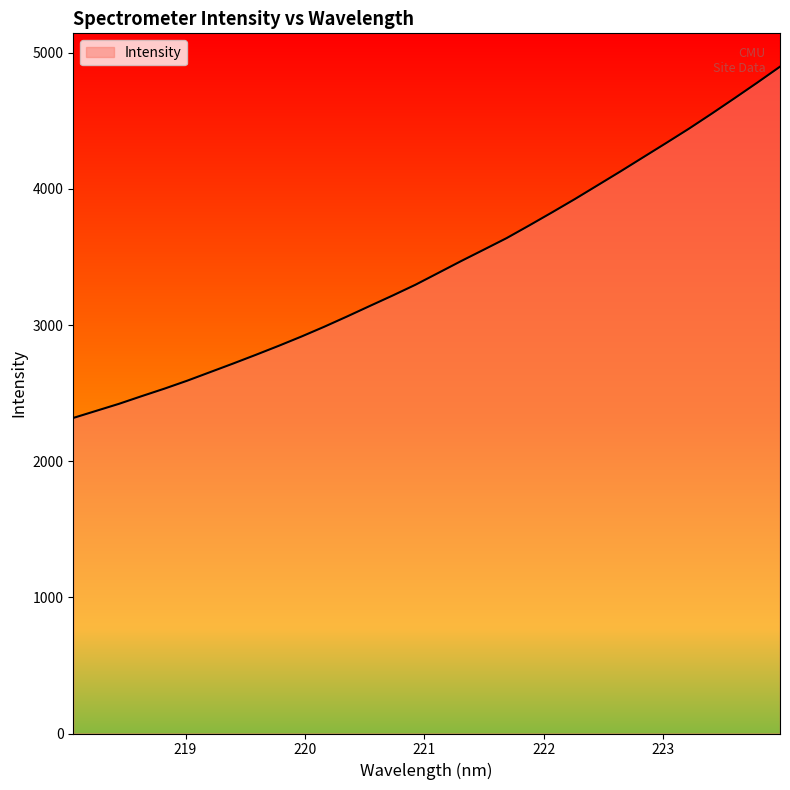

True or false: there are more than 0 points higher than both neighbors.

False